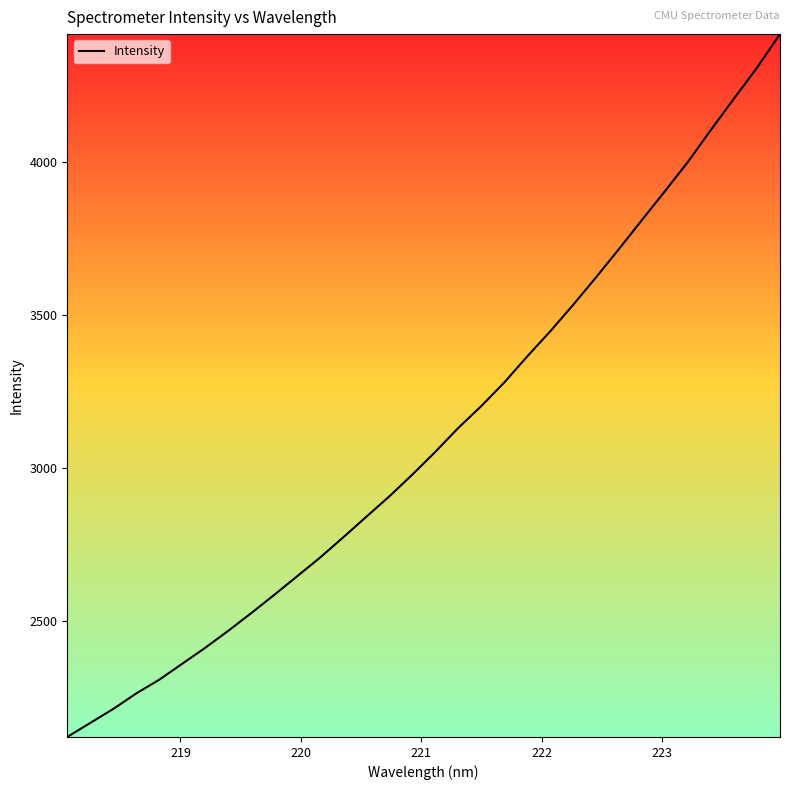

How many values are below 3053?

16